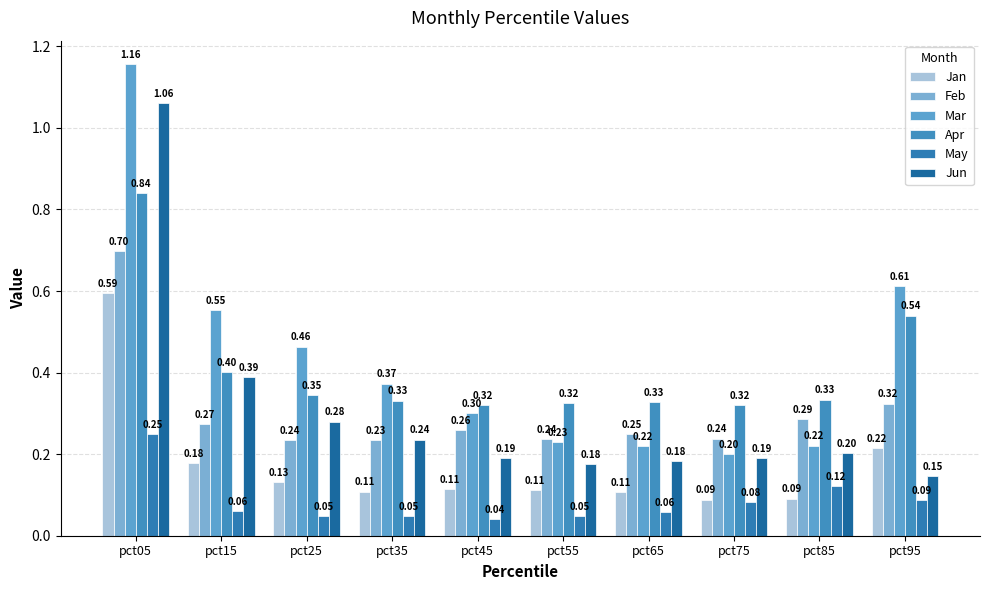

How many groups of bars are there?

10